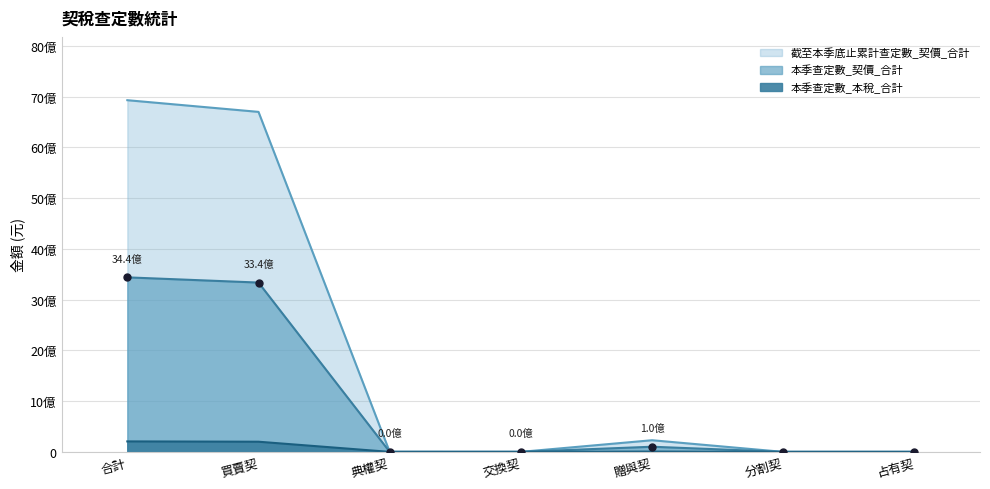

Reading left to right, transcribe all the data shown in this chart.

本季查定數_契價_合計: 3438223747	3335832767	659100	286300	101445580	0	0
本季查定數_本稅_合計: 206269511	200149860	26364	6570	6086717	0	0
截至本季底止累計查定數_契價_合計: 6928799433	6698481306	659100	286300	229372727	0	0